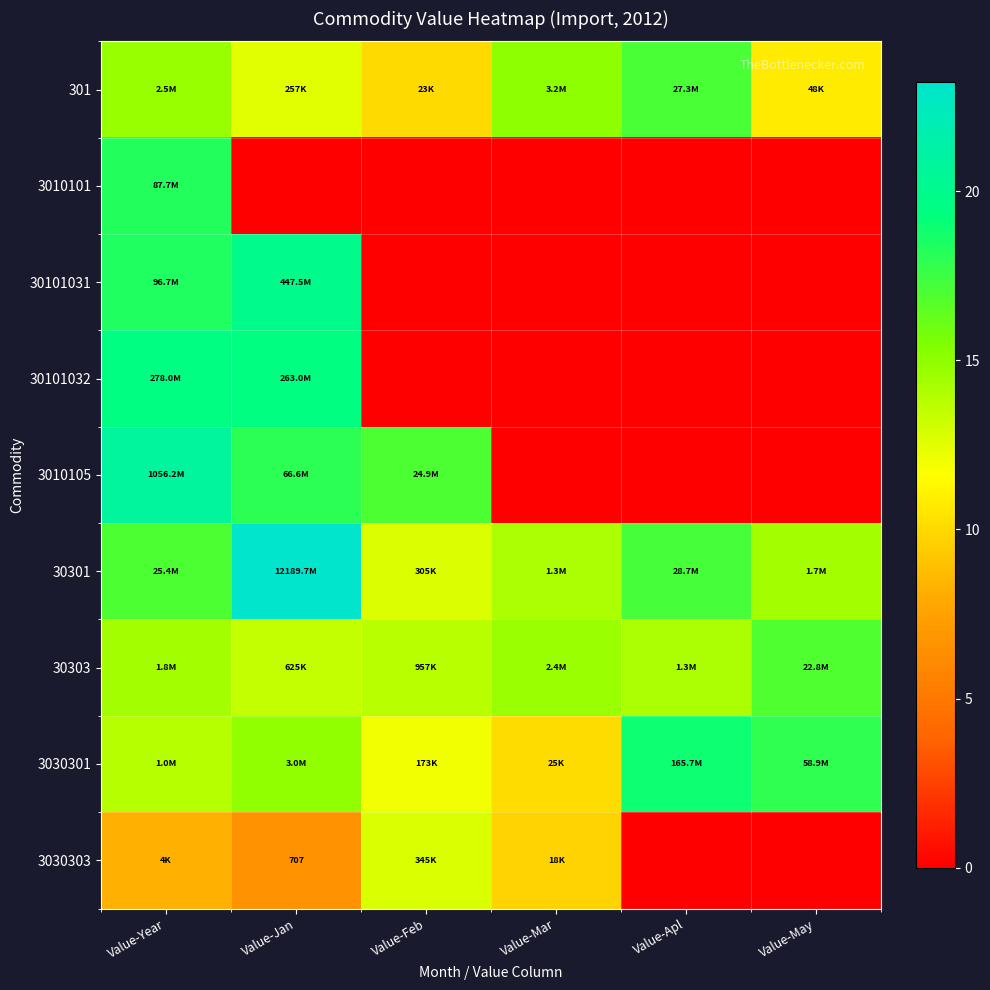

Between Value-Apl and Value-Feb, which is larger?

Value-Apl